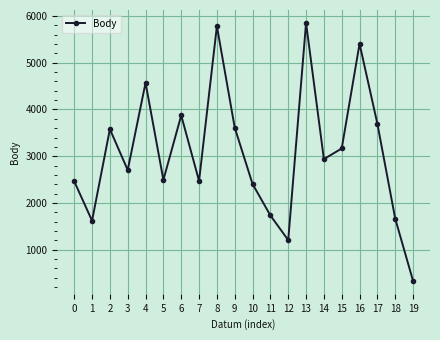

Is it true that the value at 1 is 1621?

True